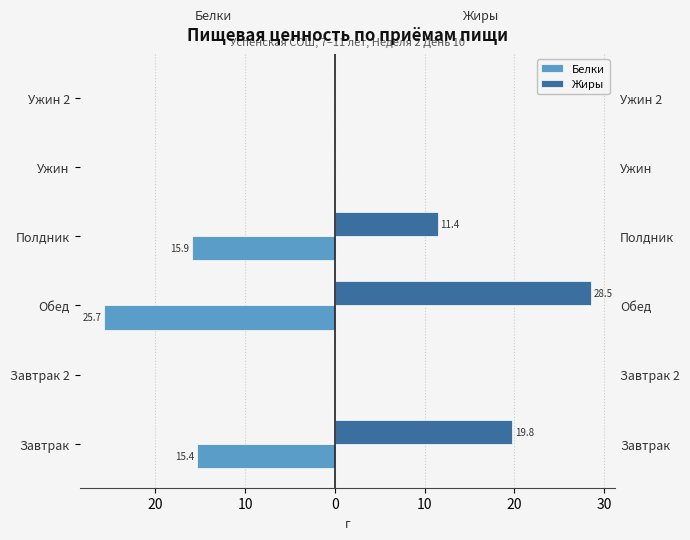

Between Завтрак and Ужин, which series saw the biggest shift?

Жиры